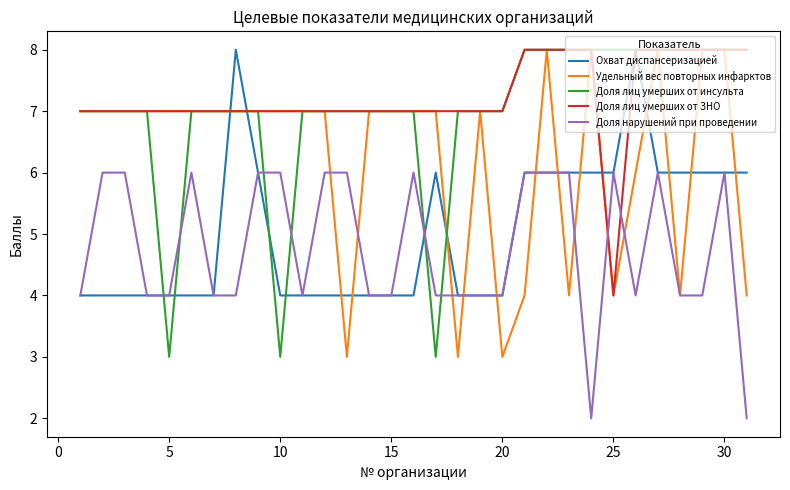

Count the number of data series in this chart.

5